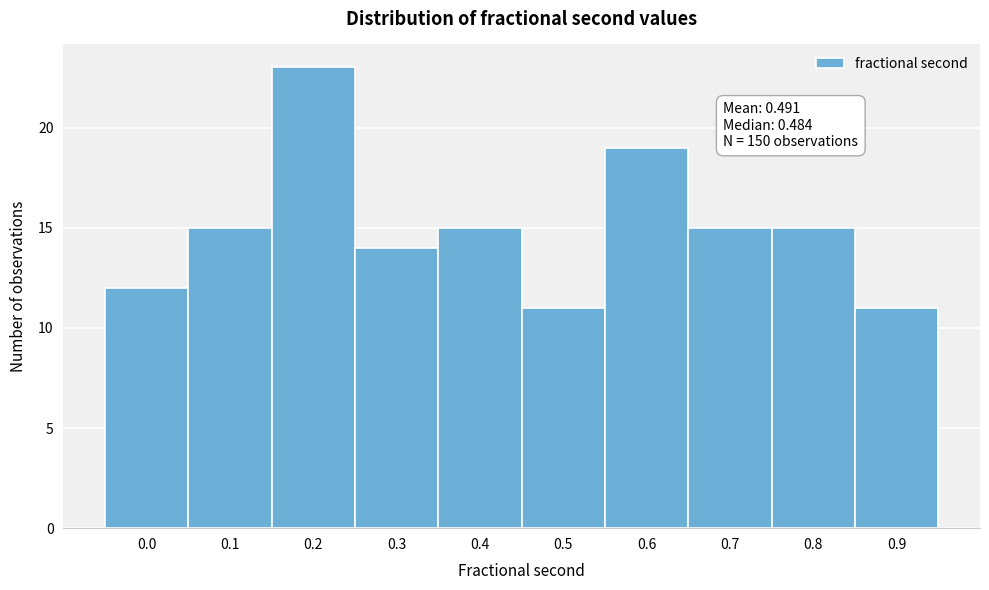

Reading left to right, list all the values displayed in this chart.

0.0=12	0.1=15	0.2=23	0.3=14	0.4=15	0.5=11	0.6=19	0.7=15	0.8=15	0.9=11